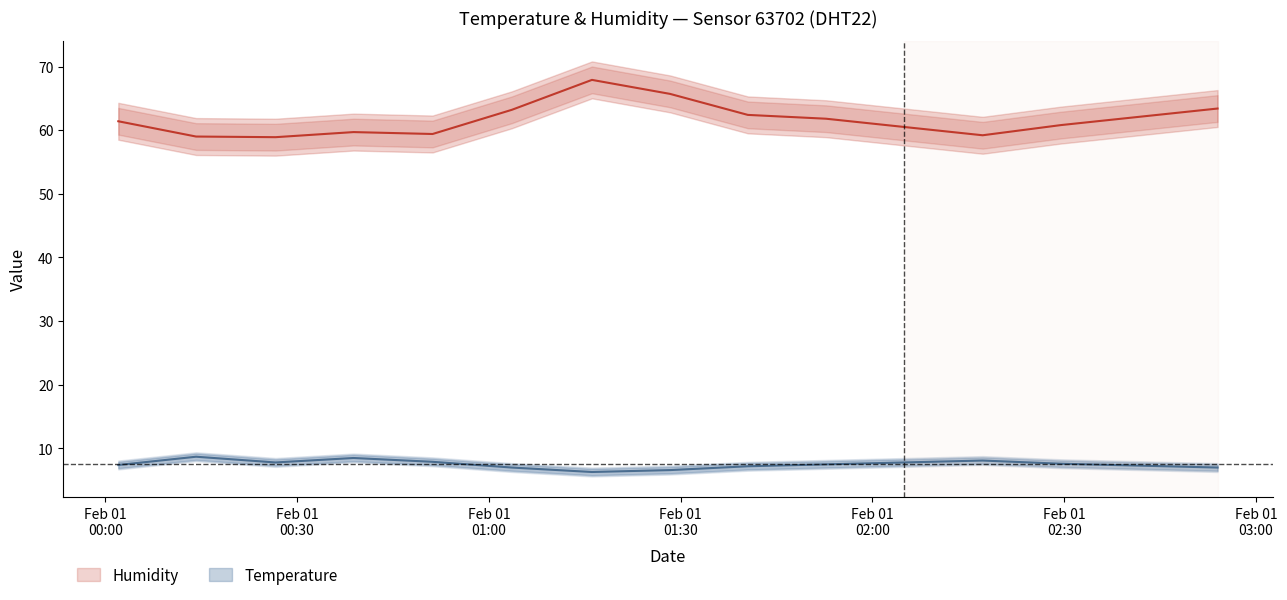

What is the average value of the humidity_lower series?

59.6